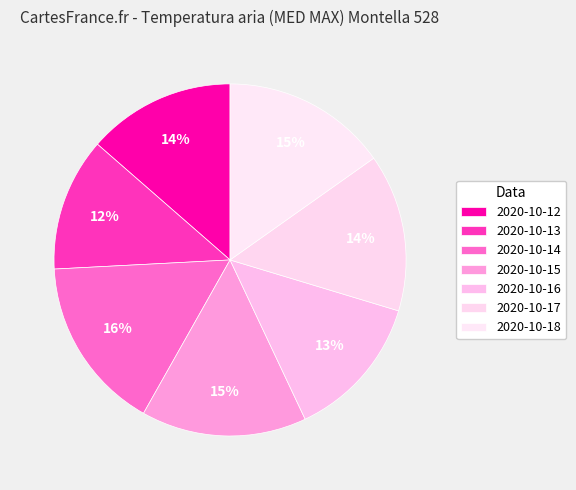

How many slices are in this pie chart?

7